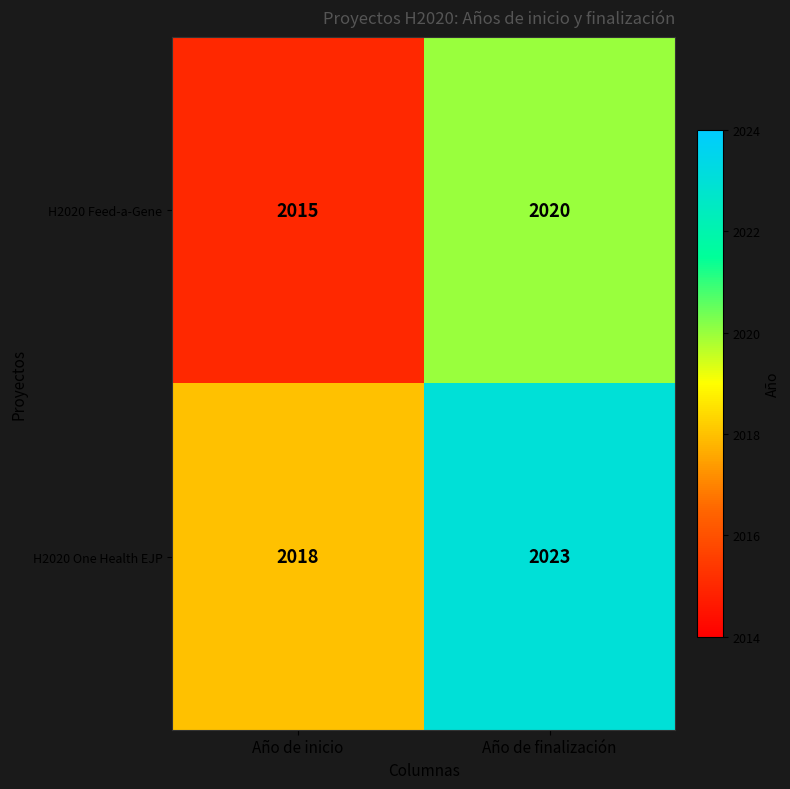

Is it true that H2020 Feed-a-Gene equals 2015 at Año de inicio?

True